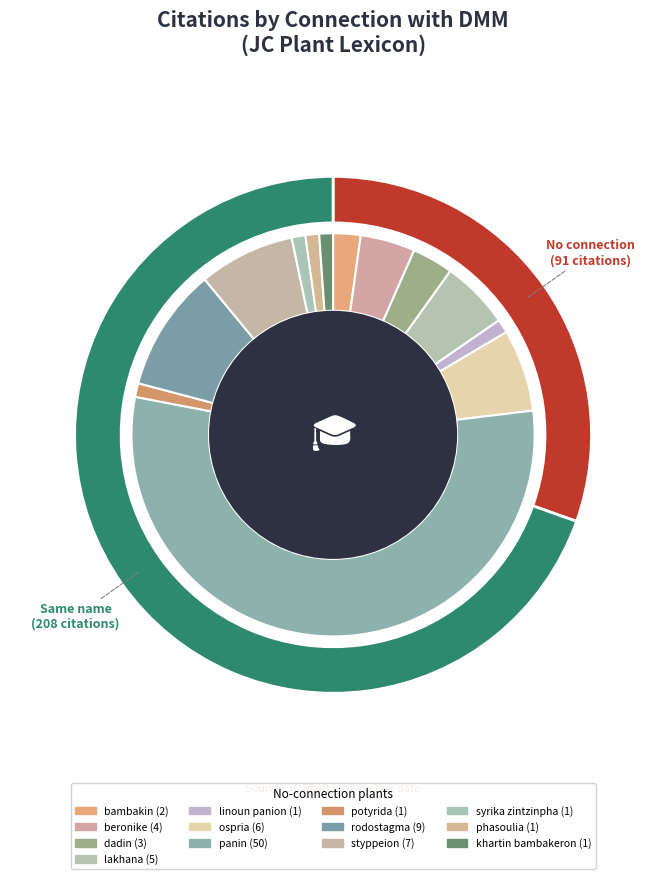

Rank the categories by value from highest to lowest.

No connection
(panin), No connection
(rodostagma), No connection
(styppeion), No connection
(ospria), No connection
(lakhana), No connection
(beronike), No connection
(dadin), No connection
(bambakin), No connection
(linoun panion), No connection
(potyrida), No connection
(syrika zintzinpha), No connection
(phasoulia), No connection
(khartin bambakeron)